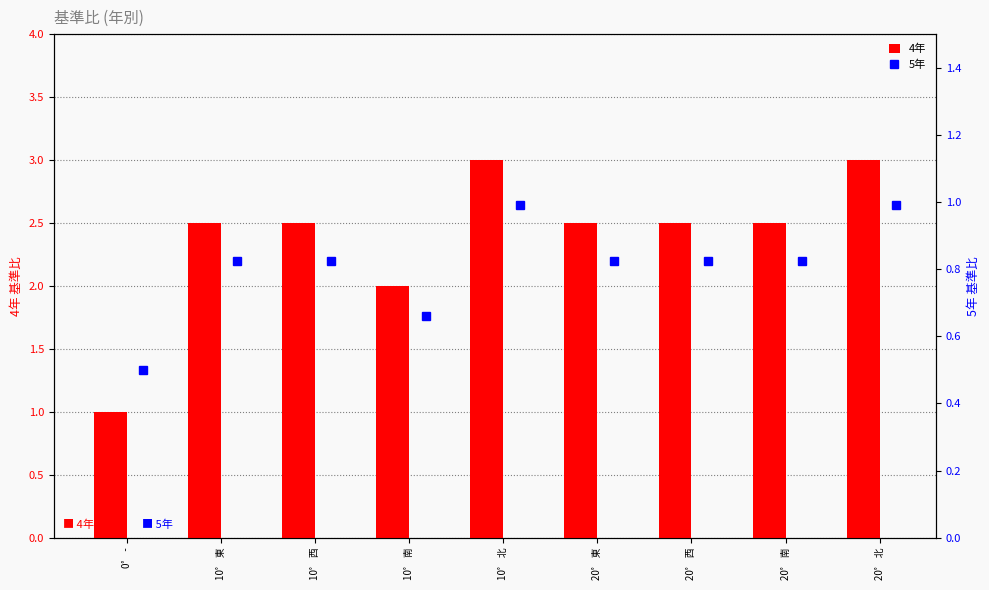

Are the bars grouped side by side (vs. stacked)?

Yes